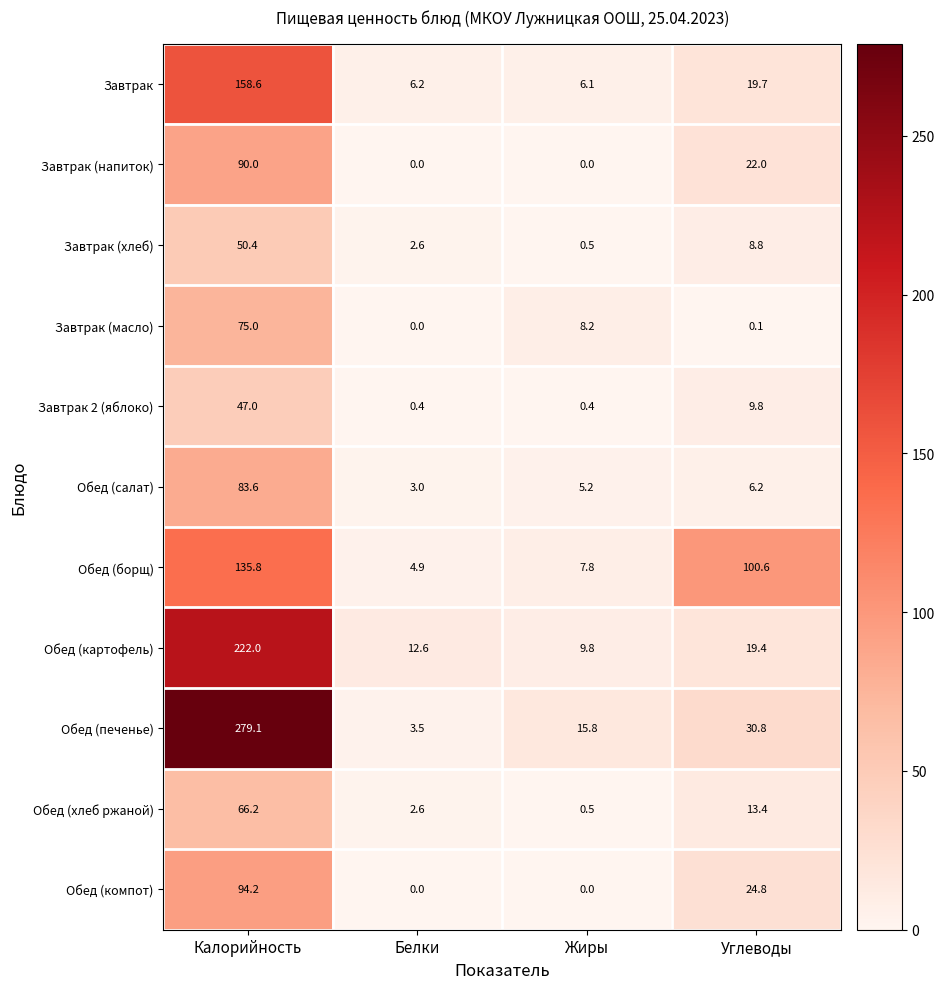

What is the total value across all series at Углеводы?

255.6